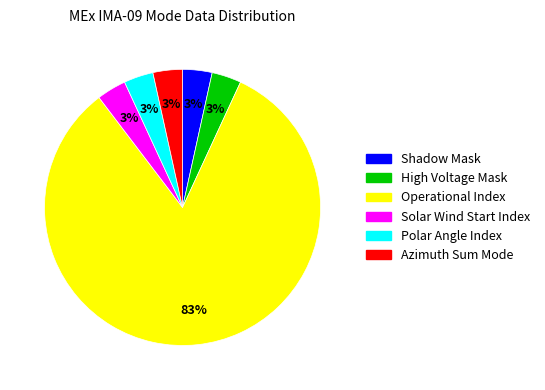

How many segments does this pie chart have?

6